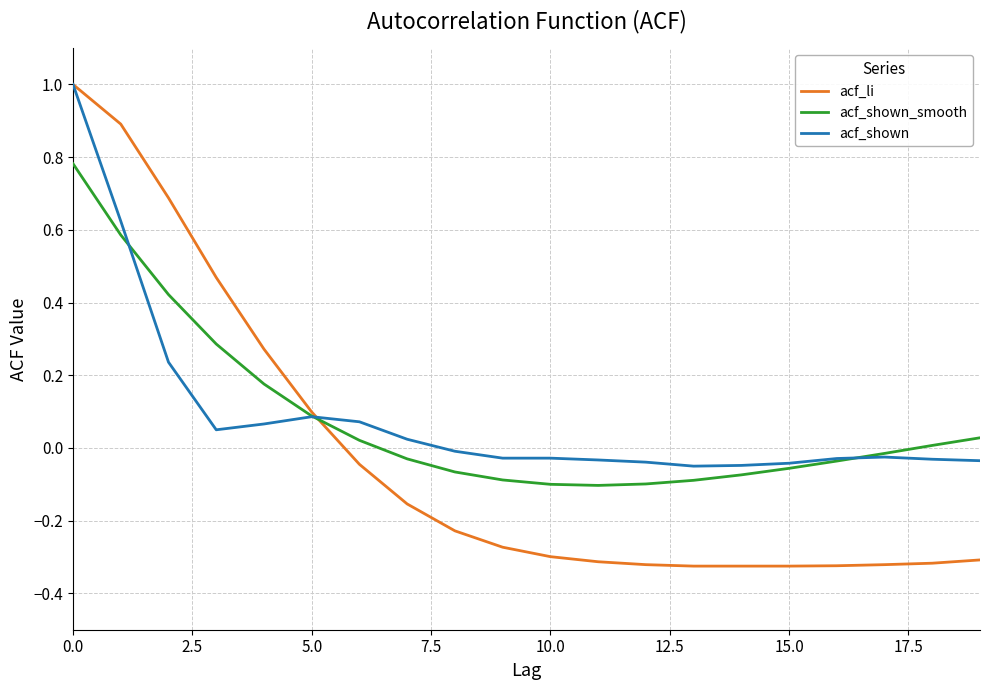

Which series has the largest range (max minus min)?

acf_li